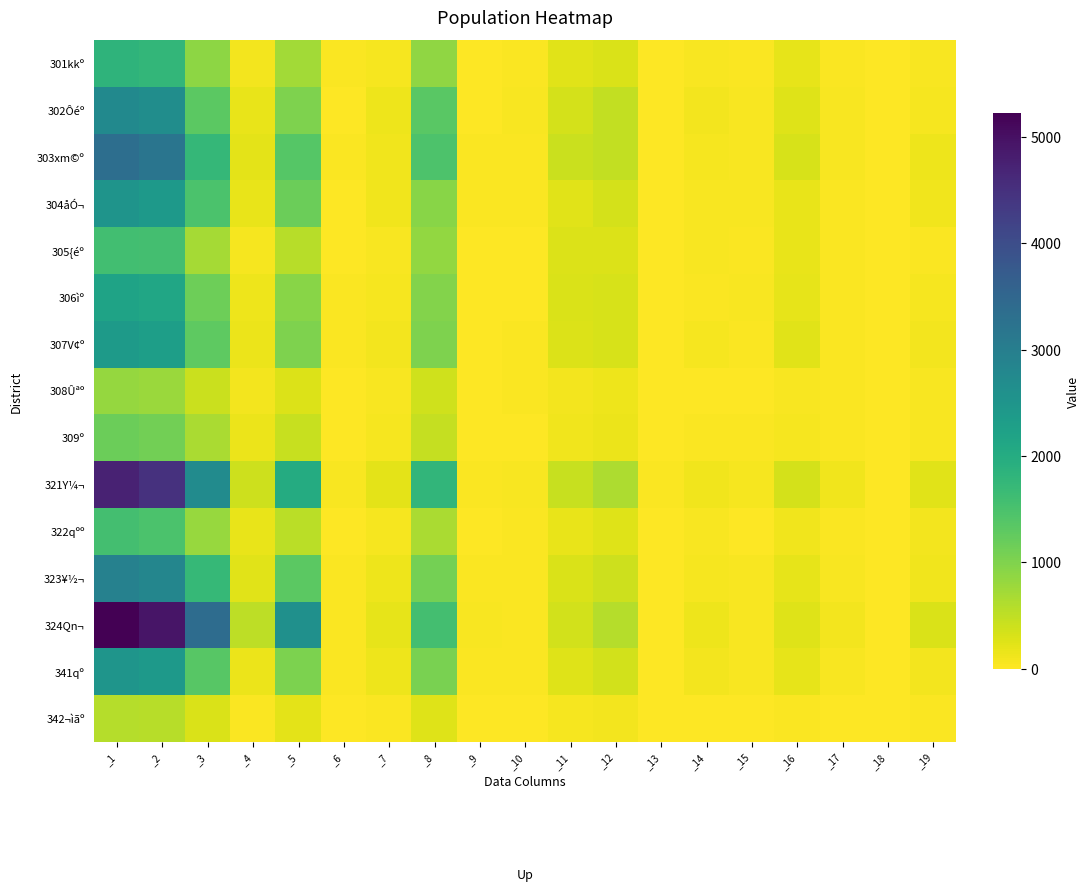

What is the spread (max minus min) of values at _17?

94